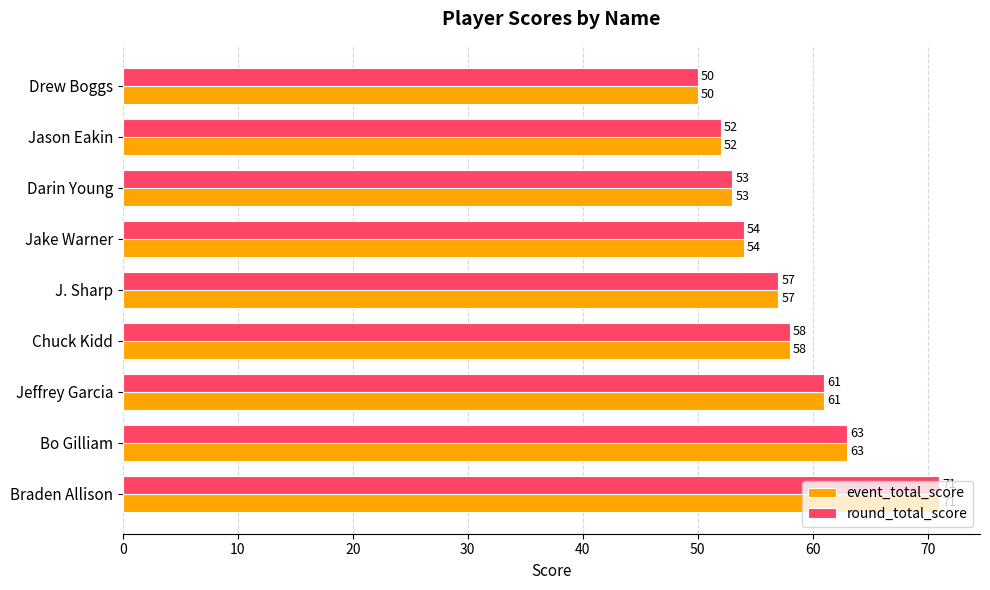

At which category is the sum across all series the highest?

Braden Allison